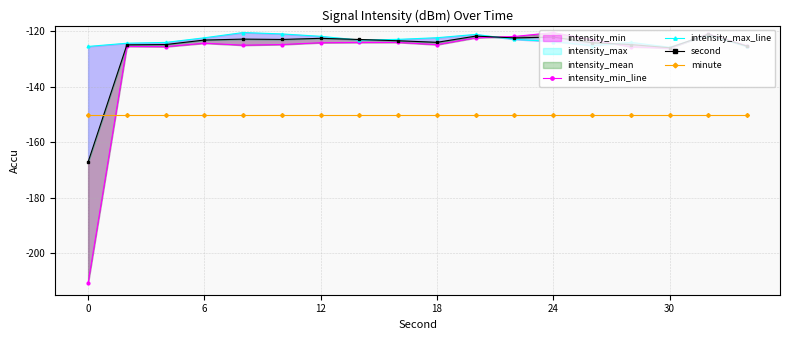

What is the sum of all second values?

-2265.6